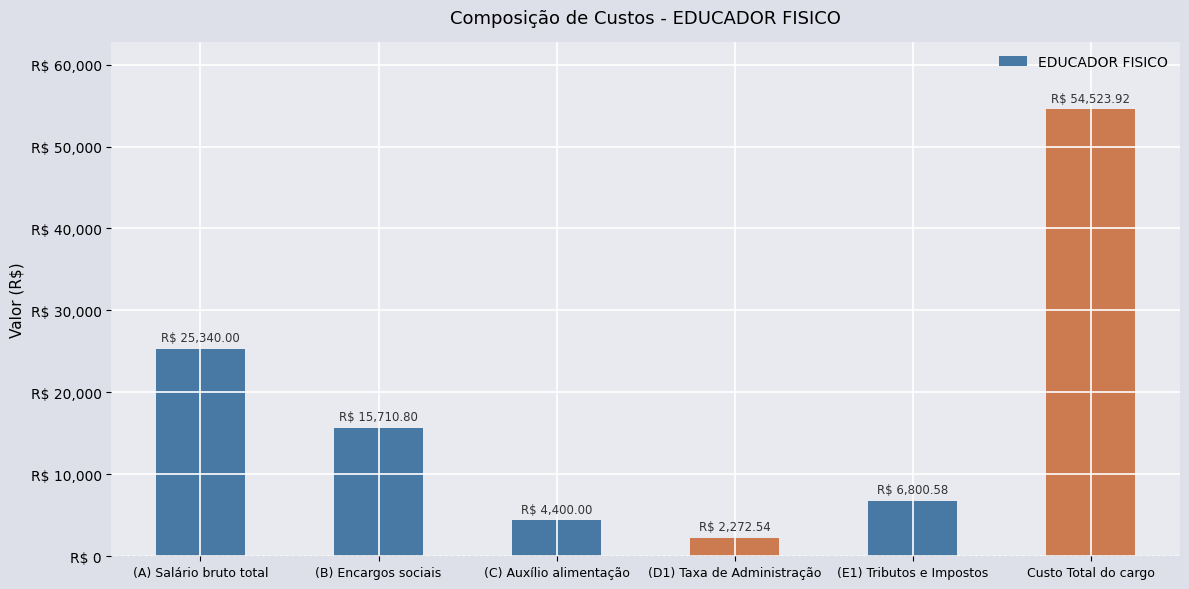

What position from the left is Custo Total do cargo?

6